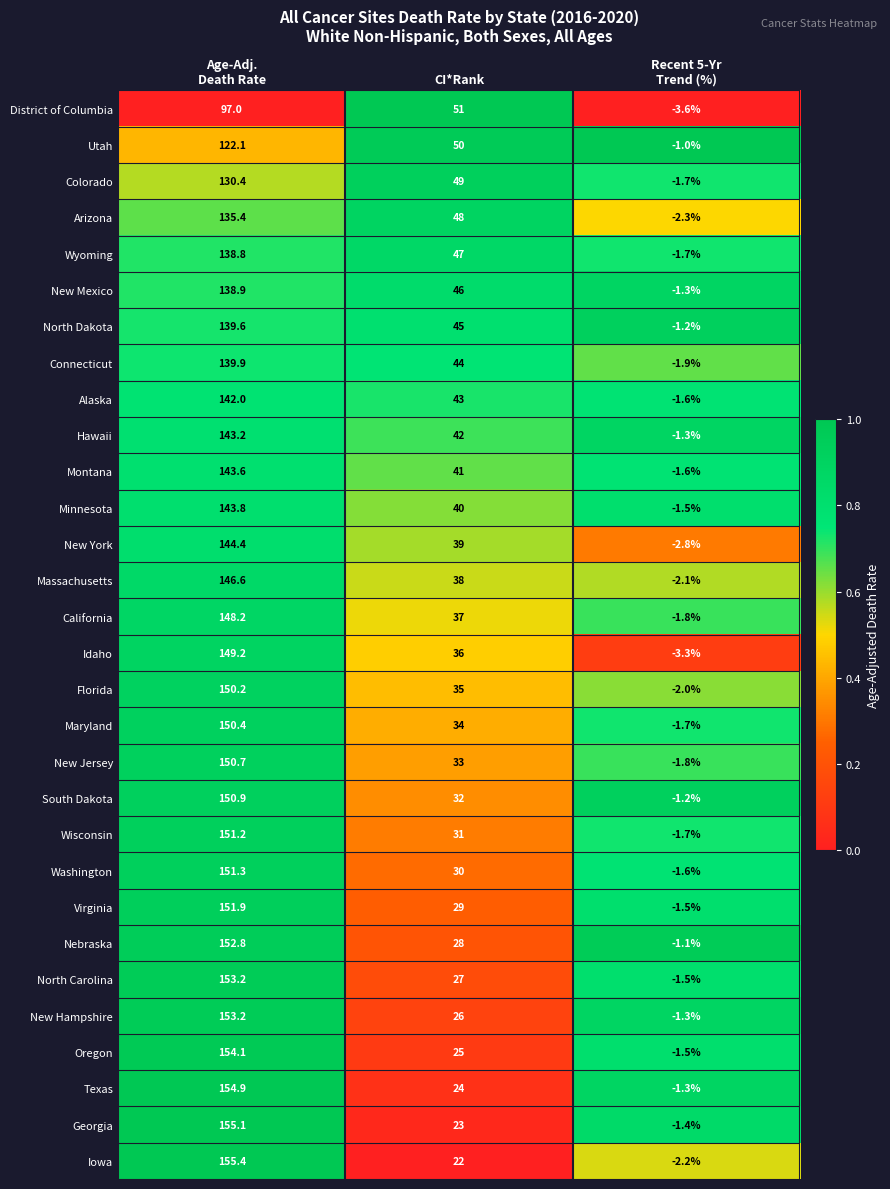

Rank the series at CI*Rank from highest to lowest value.

District of Columbia, Utah, Colorado, Arizona, Wyoming, New Mexico, North Dakota, Connecticut, Alaska, Hawaii, Montana, Minnesota, New York, Massachusetts, California, Idaho, Florida, Maryland, New Jersey, South Dakota, Wisconsin, Washington, Virginia, Nebraska, North Carolina, New Hampshire, Oregon, Texas, Georgia, Iowa